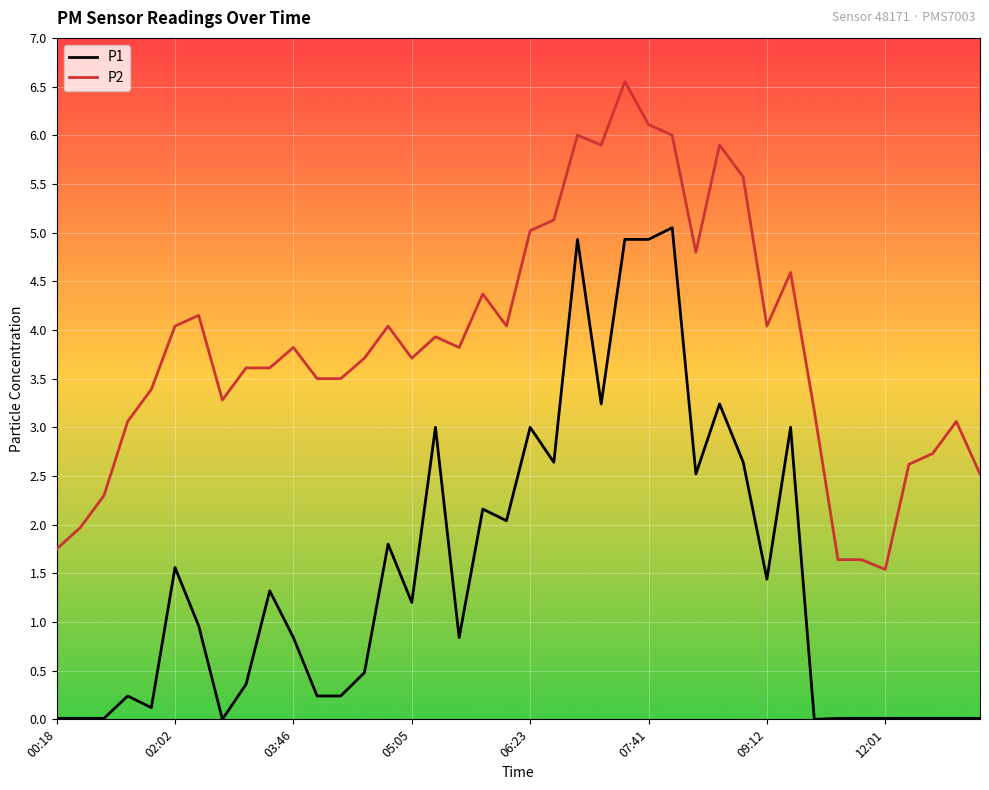

List the series in order of their peak value, lowest first.

P1, P2